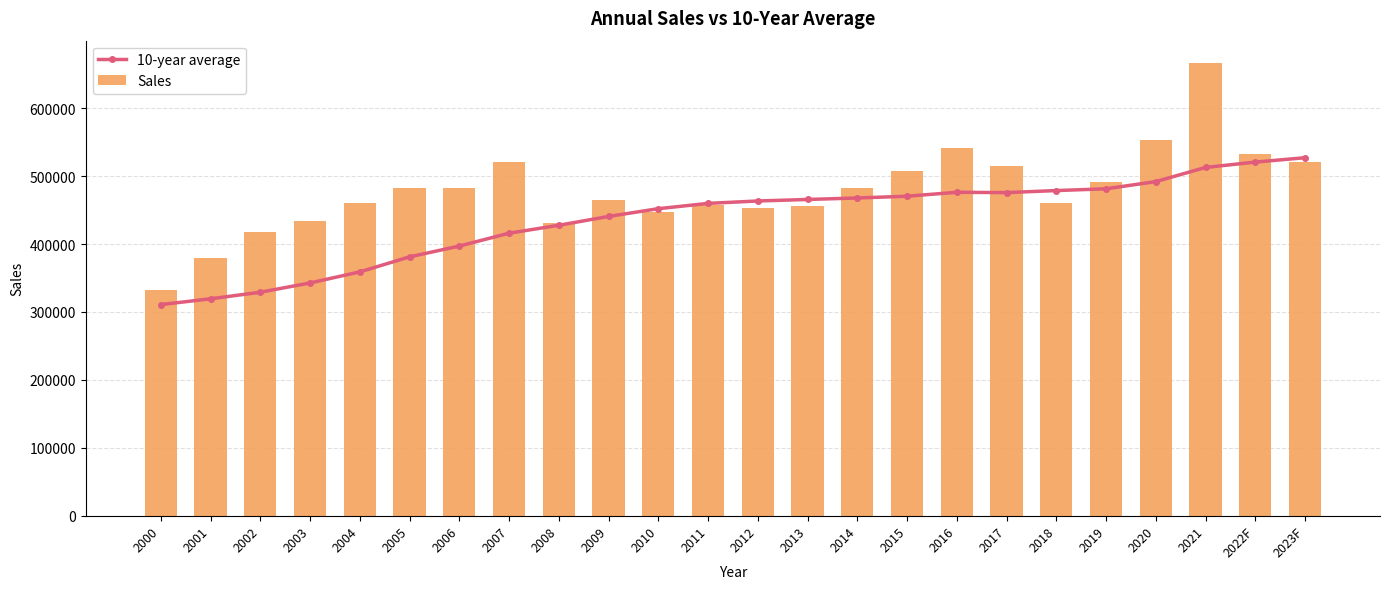

How many values in the Sales series exceed 482233?

11